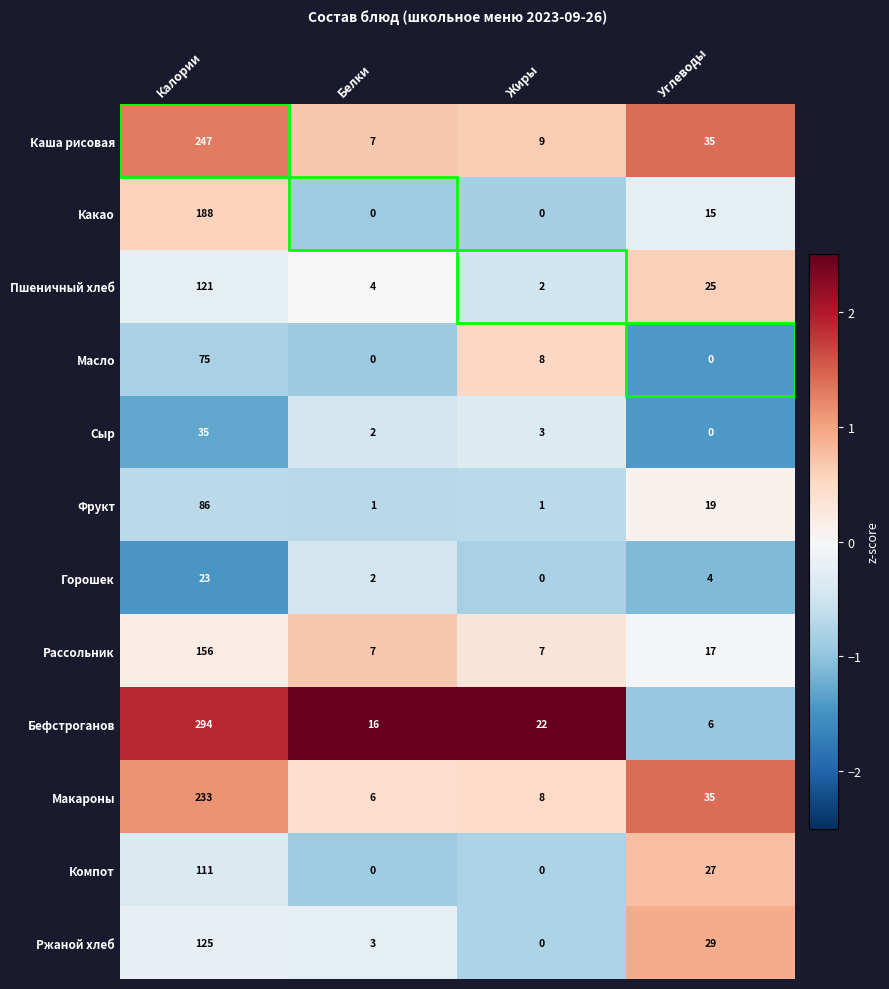

The Пшеничный хлеб series shows 121 at Калории. True or false?

True